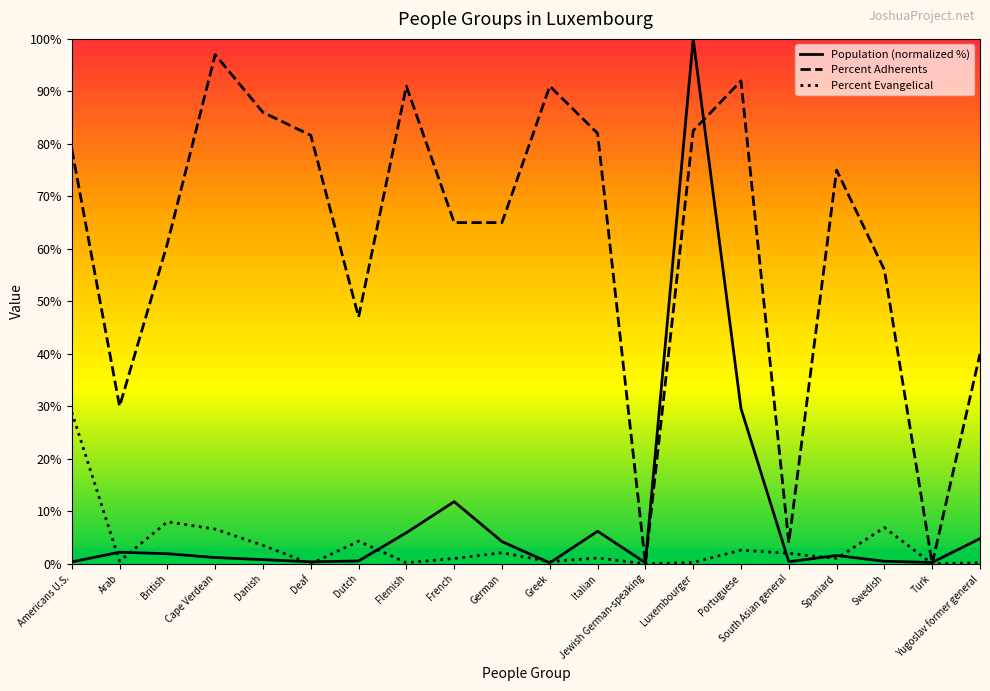

At Italian, list the series in order from smallest to largest.

Percent Evangelical, Population (normalized %), Percent Adherents